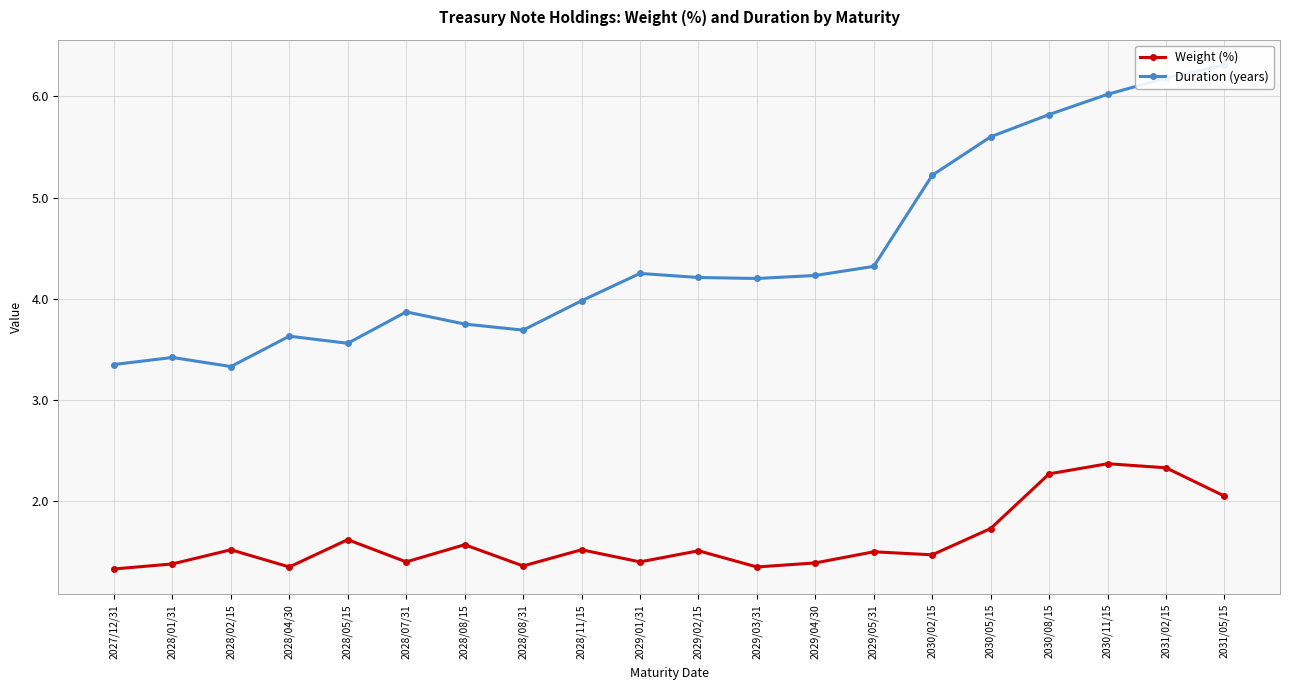

Reading left to right, transcribe all the data shown in this chart.

Weight (%): 1.3	1.4	1.5	1.4	1.6	1.4	1.6	1.4	1.5	1.4	1.5	1.4	1.4	1.5	1.5	1.7	2.3	2.4	2.3	2.0
Duration (years): 3.4	3.4	3.3	3.6	3.6	3.9	3.8	3.7	4.0	4.2	4.2	4.2	4.2	4.3	5.2	5.6	5.8	6.0	6.2	6.3